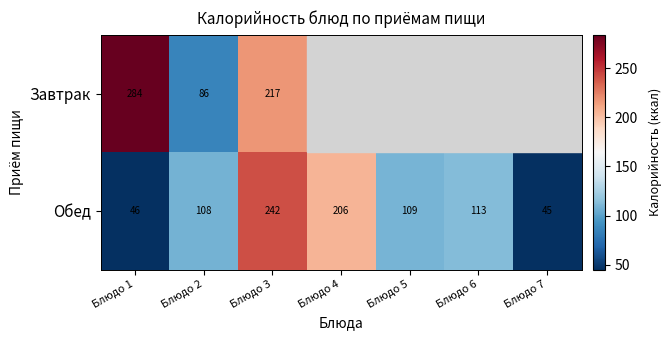

Is the value of Обед at Блюдо 6 greater than the value of Завтрак at Блюдо 1?

No